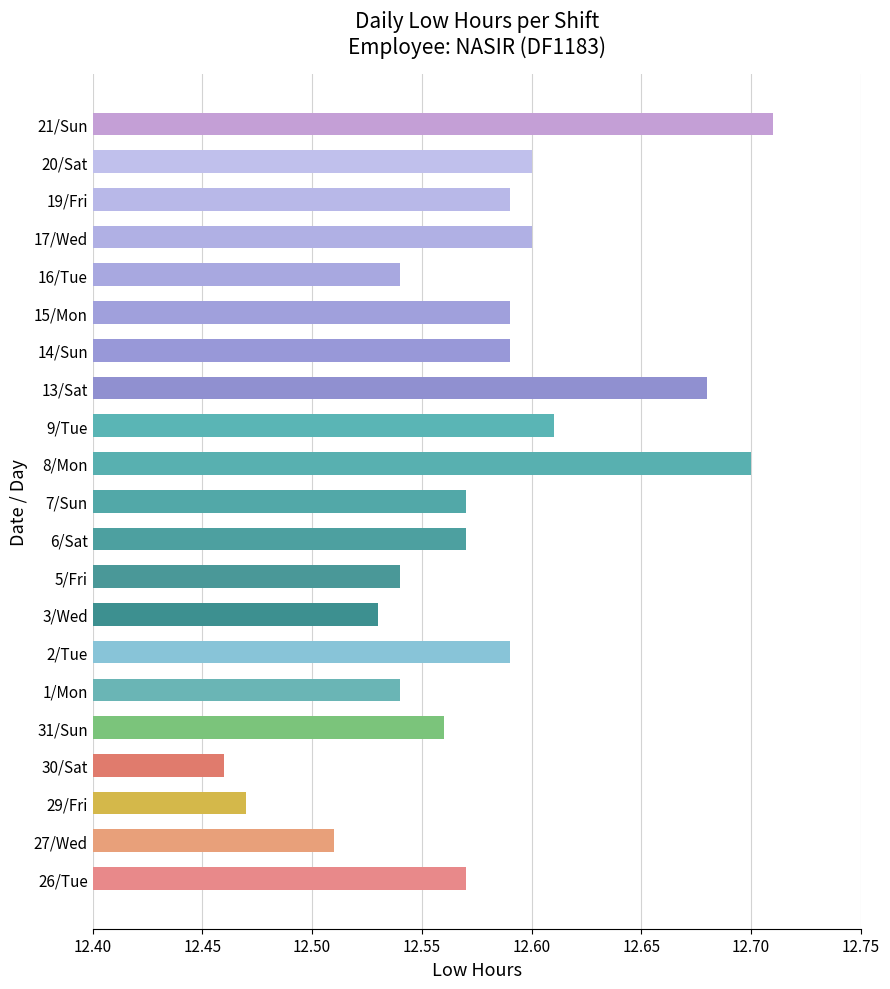

True or false: the data shows 12.6 at 17/Wed.

True